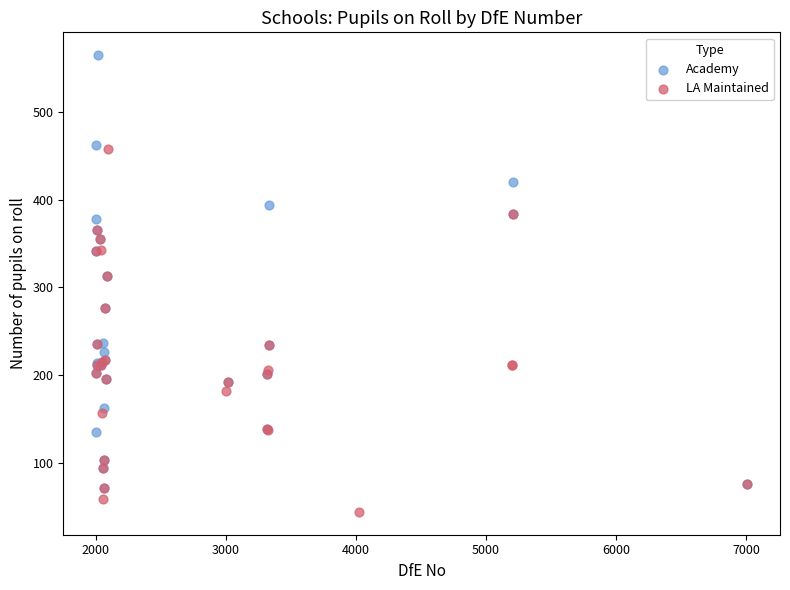

What are all the series names shown in the legend?

Academy, LA Maintained